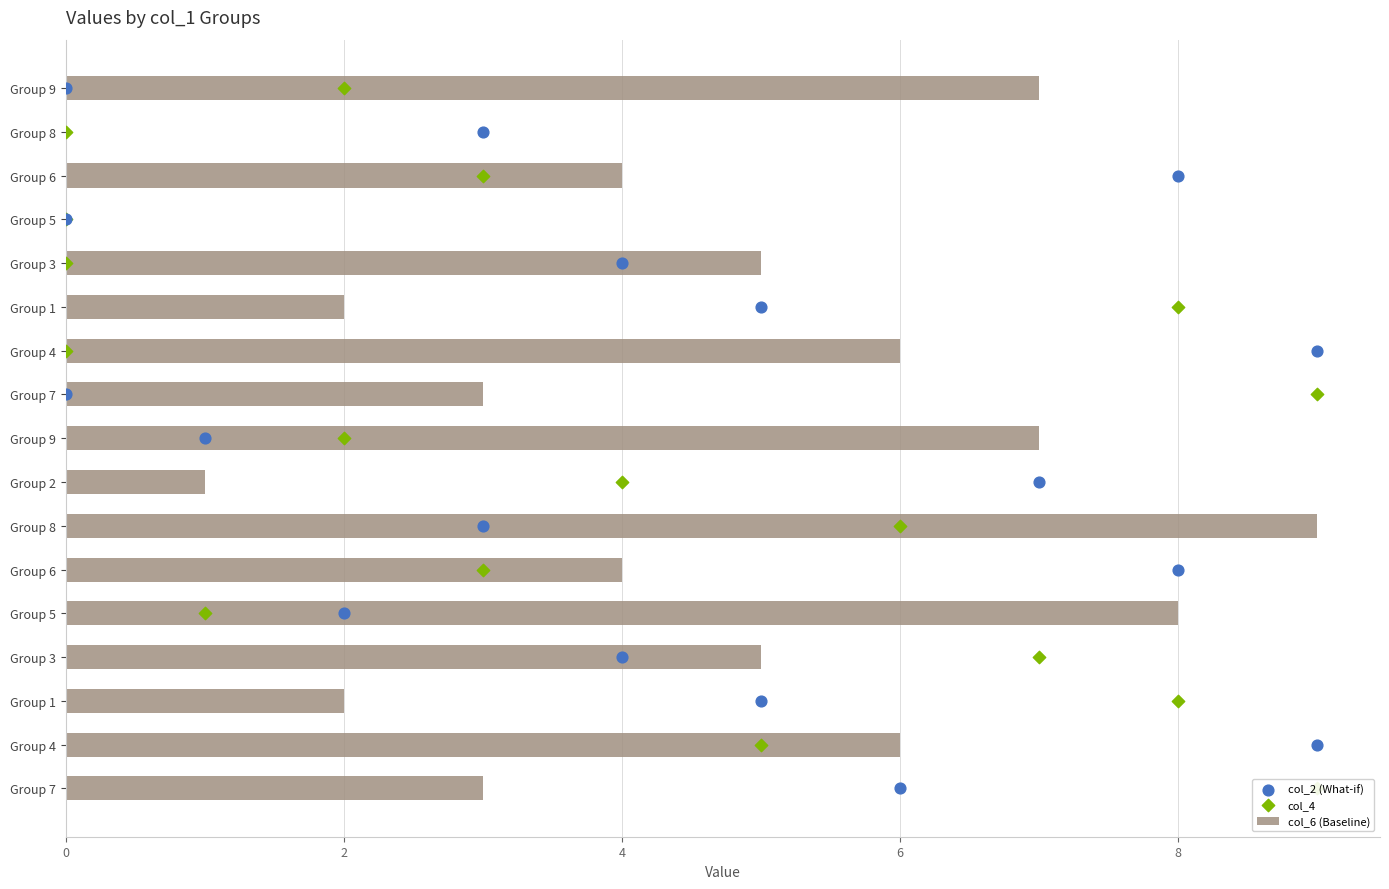

Which series has the widest spread of Y values?

col_2 (What-if)